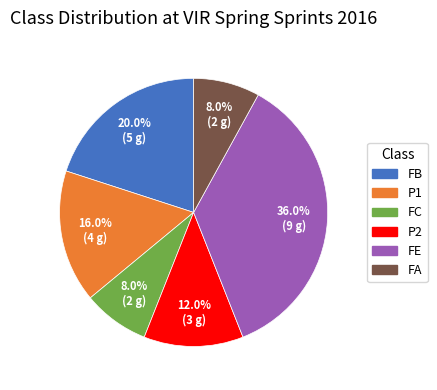

How many segments does this pie chart have?

6